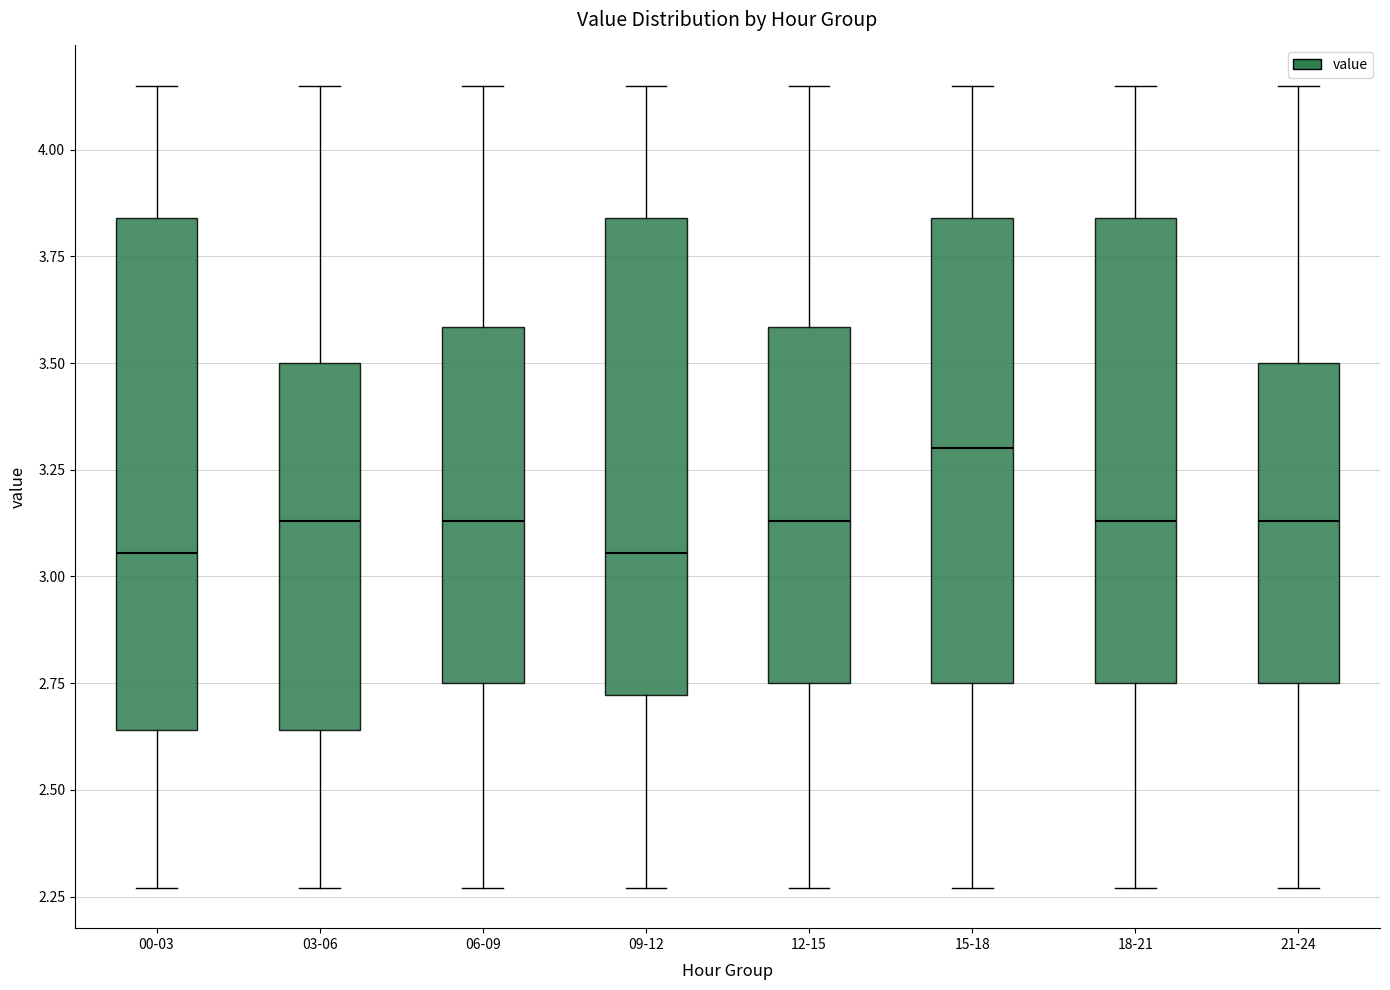

Reading left to right, transcribe this box plot: for each box, give where its median line is, the range the box spans, and where its two whiskers end, as read against the y-axis. The values are not printed on the chart, so give them approximately, as read against the axis.

00-03: median 3.05, box 2.65 to 3.85, whiskers 2.25 to 4.15
03-06: median 3.15, box 2.65 to 3.50, whiskers 2.25 to 4.15
06-09: median 3.15, box 2.75 to 3.60, whiskers 2.25 to 4.15
09-12: median 3.05, box 2.70 to 3.85, whiskers 2.25 to 4.15
12-15: median 3.15, box 2.75 to 3.60, whiskers 2.25 to 4.15
15-18: median 3.30, box 2.75 to 3.85, whiskers 2.25 to 4.15
18-21: median 3.15, box 2.75 to 3.85, whiskers 2.25 to 4.15
21-24: median 3.15, box 2.75 to 3.50, whiskers 2.25 to 4.15